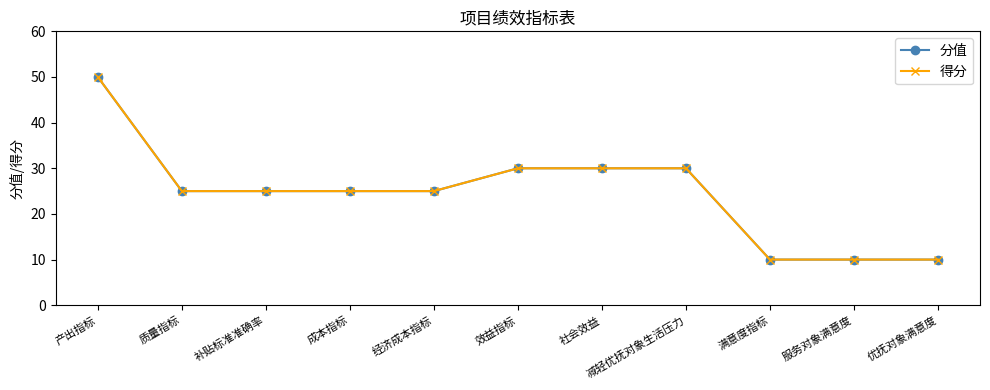

Reading left to right, extract all data points from this chart.

分值: 产出指标=50	质量指标=25	补贴标准准确率=25	成本指标=25	经济成本指标=25	效益指标=30	社会效益=30	减轻优抚对象生活压力=30	满意度指标=10	服务对象满意度=10	优抚对象满意度=10
得分: 产出指标=50	质量指标=25	补贴标准准确率=25	成本指标=25	经济成本指标=25	效益指标=30	社会效益=30	减轻优抚对象生活压力=30	满意度指标=10	服务对象满意度=10	优抚对象满意度=10